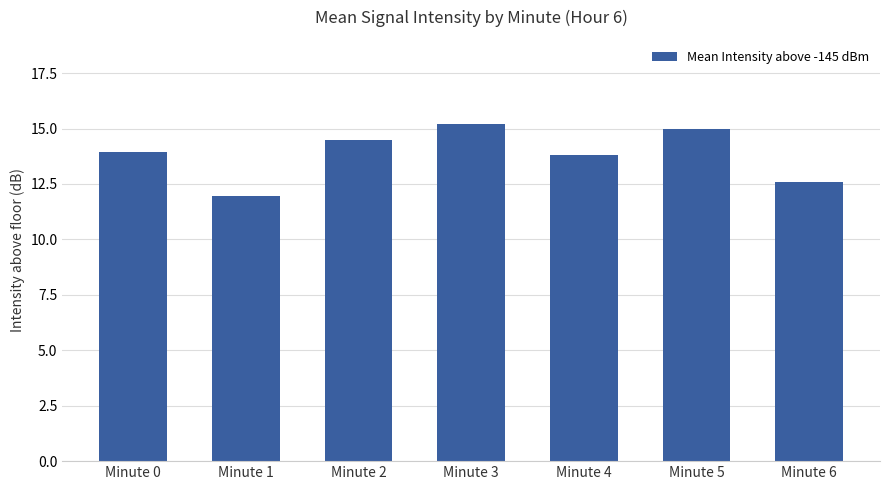

Which category has the lowest value across all series?

Minute 1